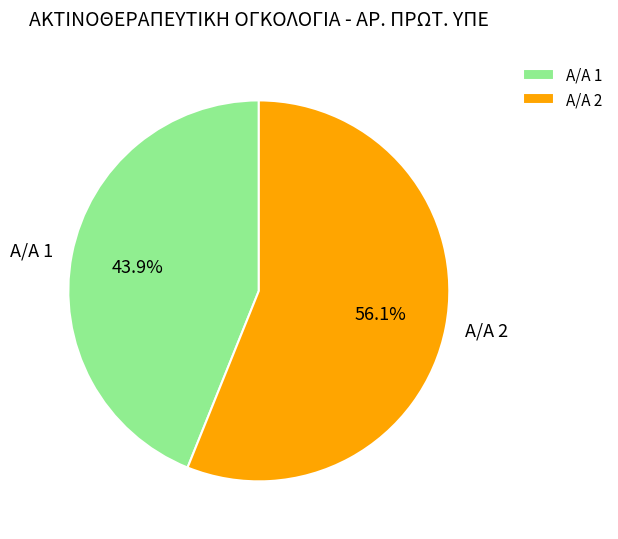

What is the ratio of the value at Α/Α 1 to the value at Α/Α 2?

0.8